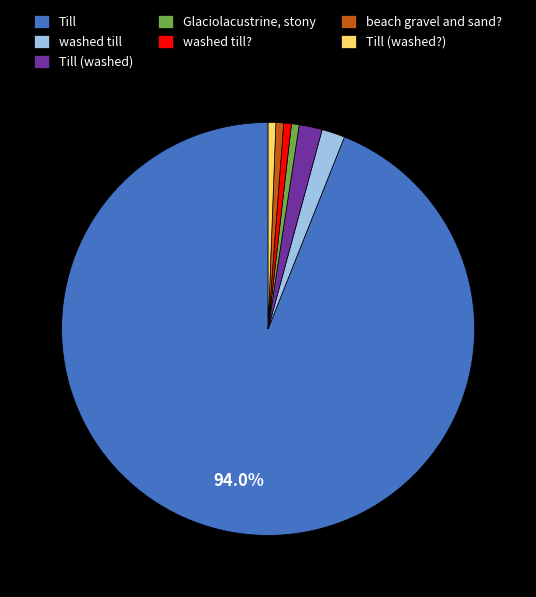

What is the largest slice in the pie chart?

Till